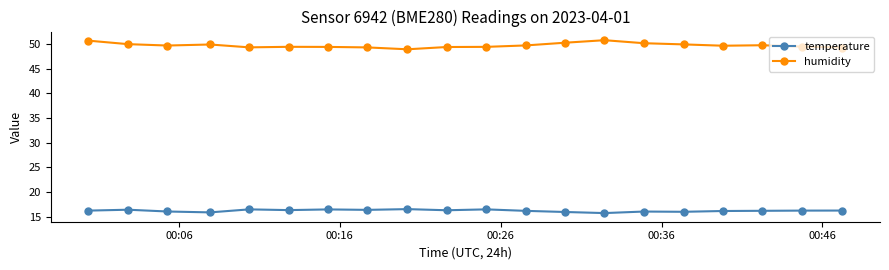

At how many categories does at least one series exceed 26?

20